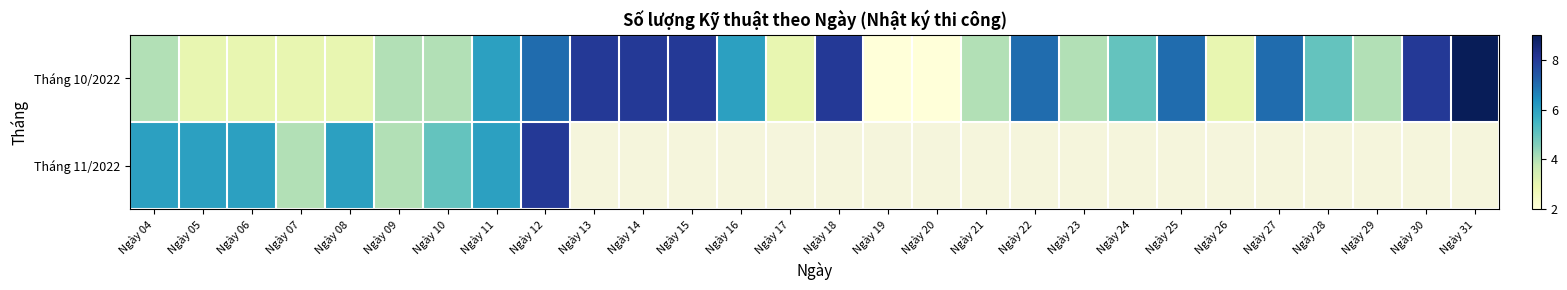

The value of Tháng 10/2022 at Ngày 28 is 5.0. True or false?

True